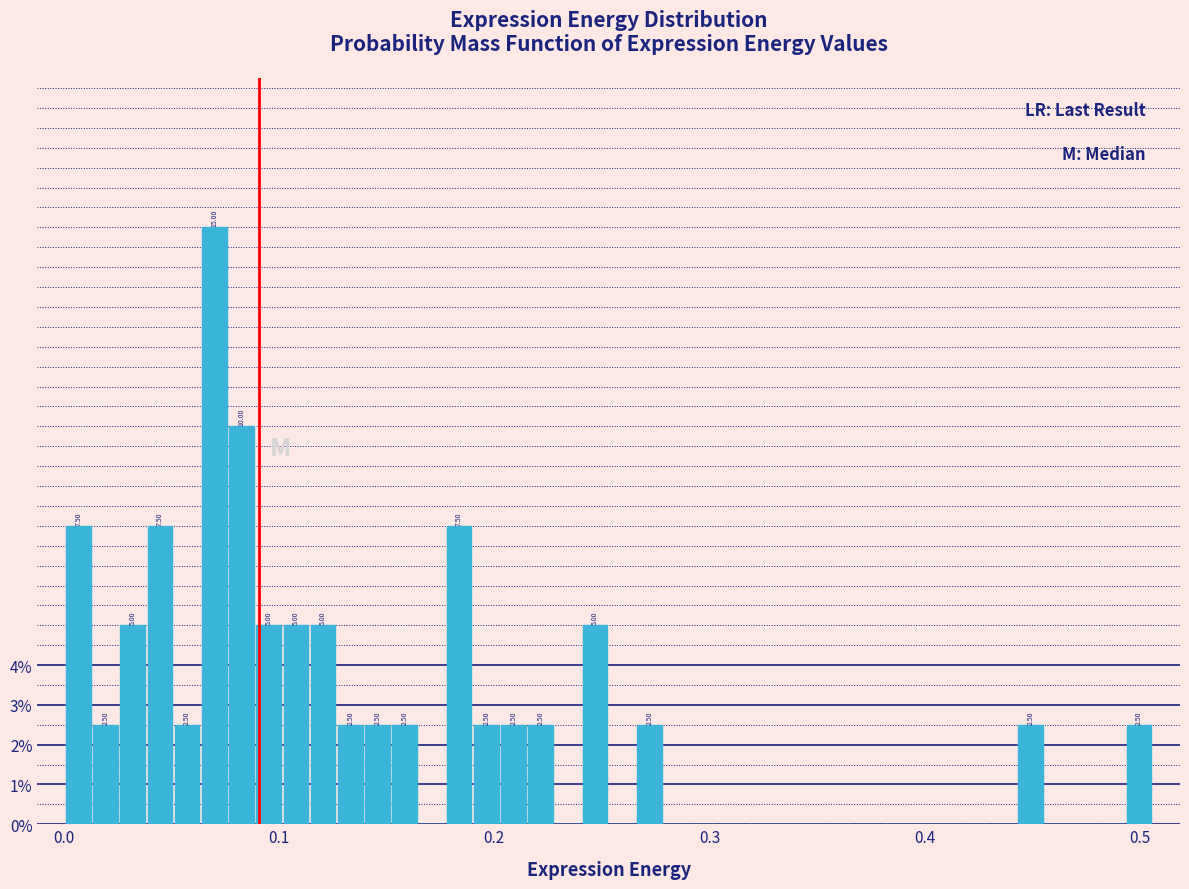

Read against the x-axis, roughly where is the centre of the tallest bar?

0.07